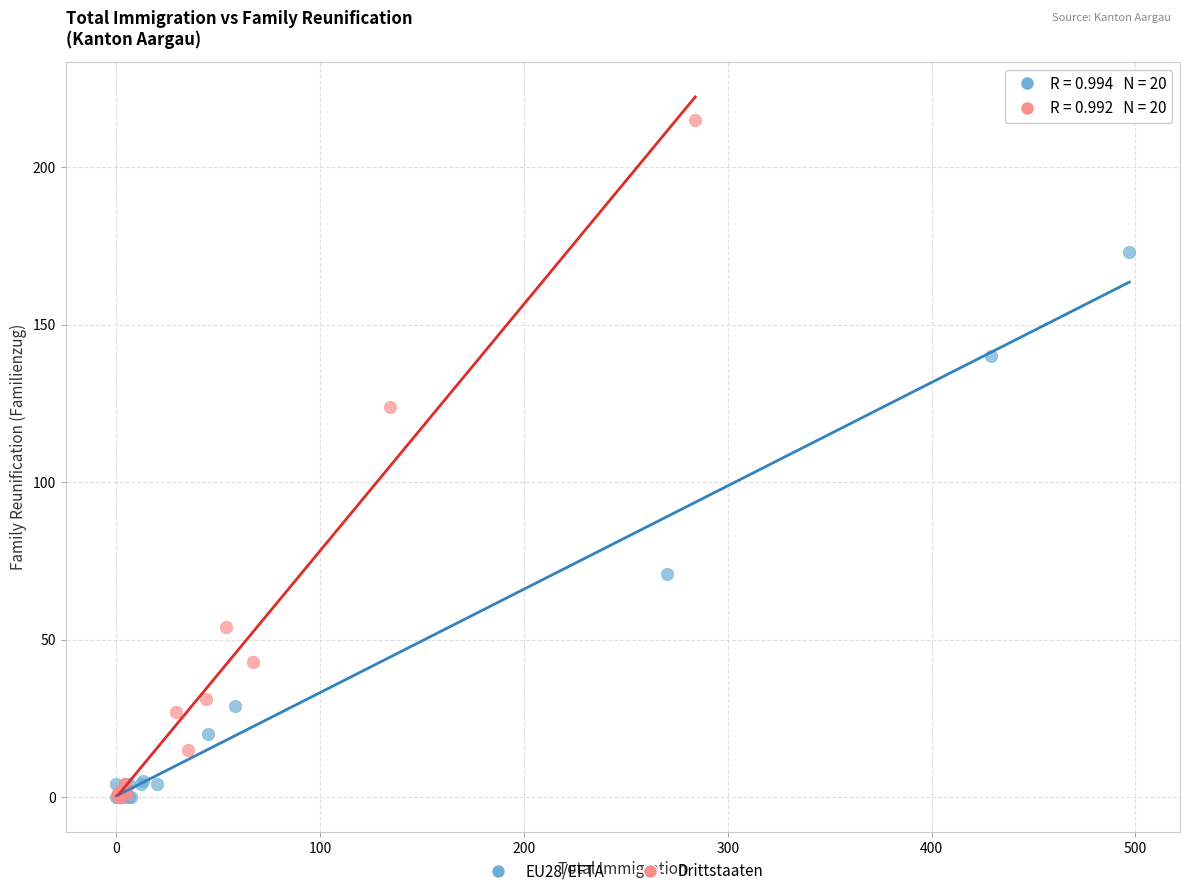

Which series has the widest spread of Y values?

Drittstaaten